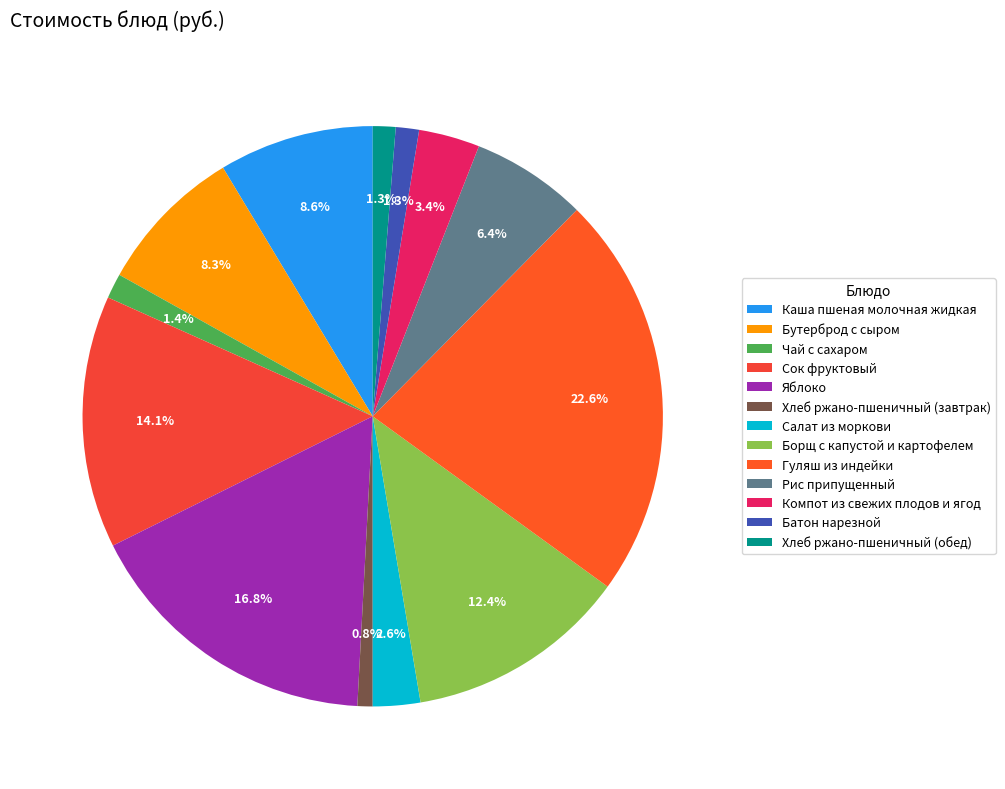

True or false: Бутерброд с сыром accounts for 8% of the total.

True